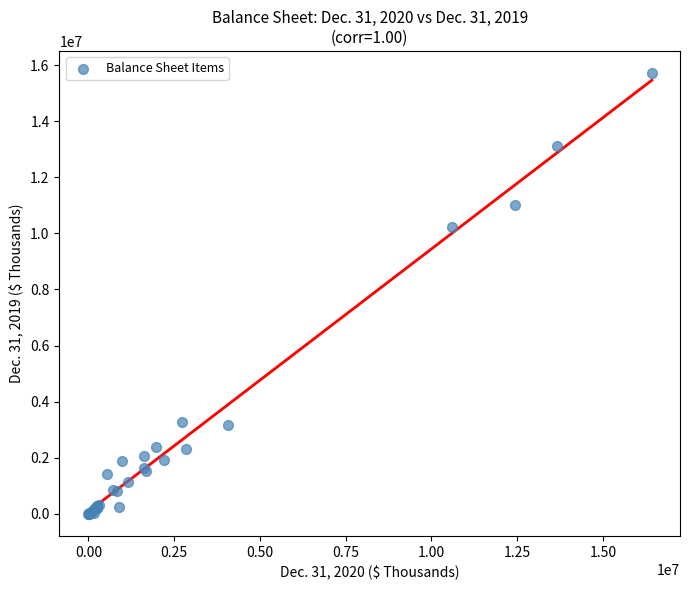

What Y value in the scatter plot is closest to 7855324?

10215556